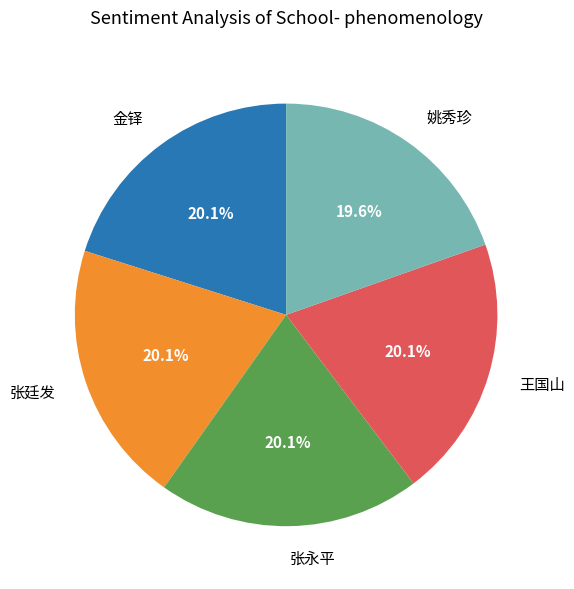

How many segments does this pie chart have?

5